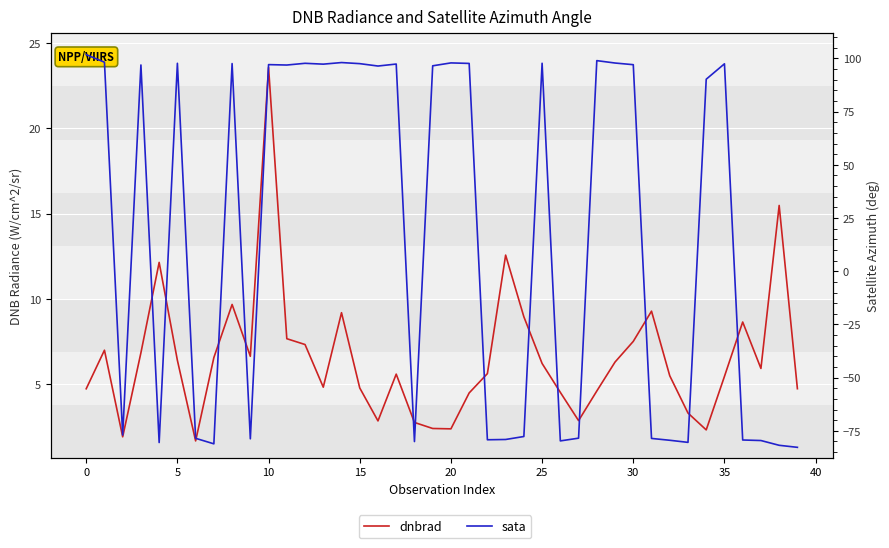

What is the difference between the second highest and minimum values in the dnbrad series?

13.8